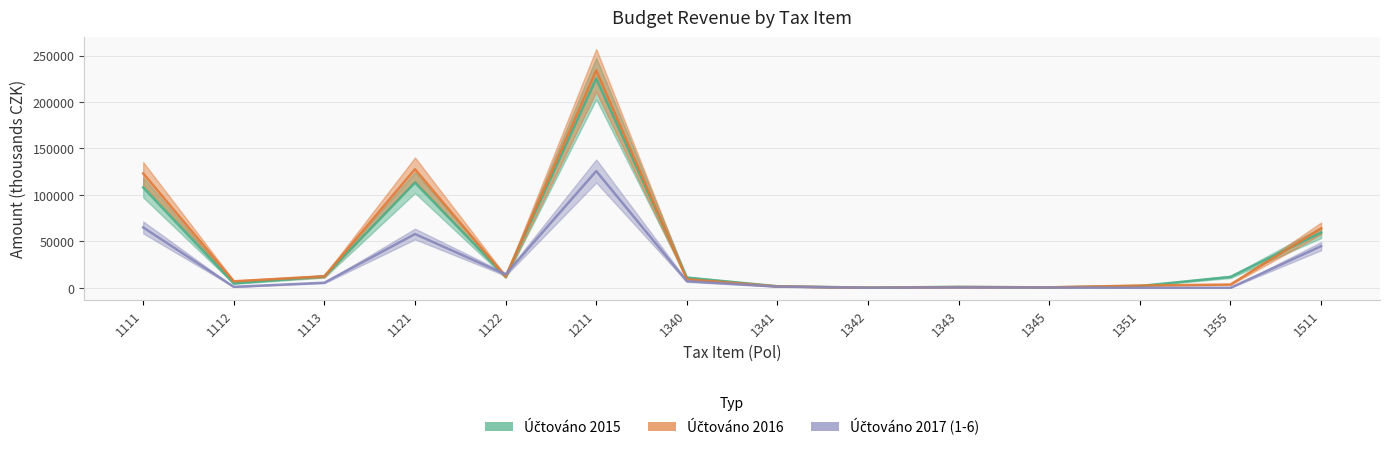

Reading left to right, transcribe all the data shown in this chart.

Uct 2015: 1111=107978.7	1112=4715.4	1113=12196.7	1121=113203.7	1122=11966.6	1211=225127.4	1340=10912.0	1341=1626.3	1342=158.8	1343=987.3	1345=419.0	1351=1913.1	1355=11668.4	1511=59413.0
Uct 2016: 1111=123091.4	1112=6980.3	1113=12348.9	1121=127604.9	1122=12006.9	1211=233901.0	1340=9121.6	1341=1482.5	1342=22.3	1343=739.5	1345=459.2	1351=2393.6	1355=3497.5	1511=63956.5
Uct 2017: 1111=64971.2	1112=997.3	1113=5447.9	1121=57852.7	1122=14409.1	1211=125636.7	1340=7041.9	1341=1258.9	1342=1.5	1343=428.6	1345=247.4	1351=0.0	1355=0.0	1511=44779.8